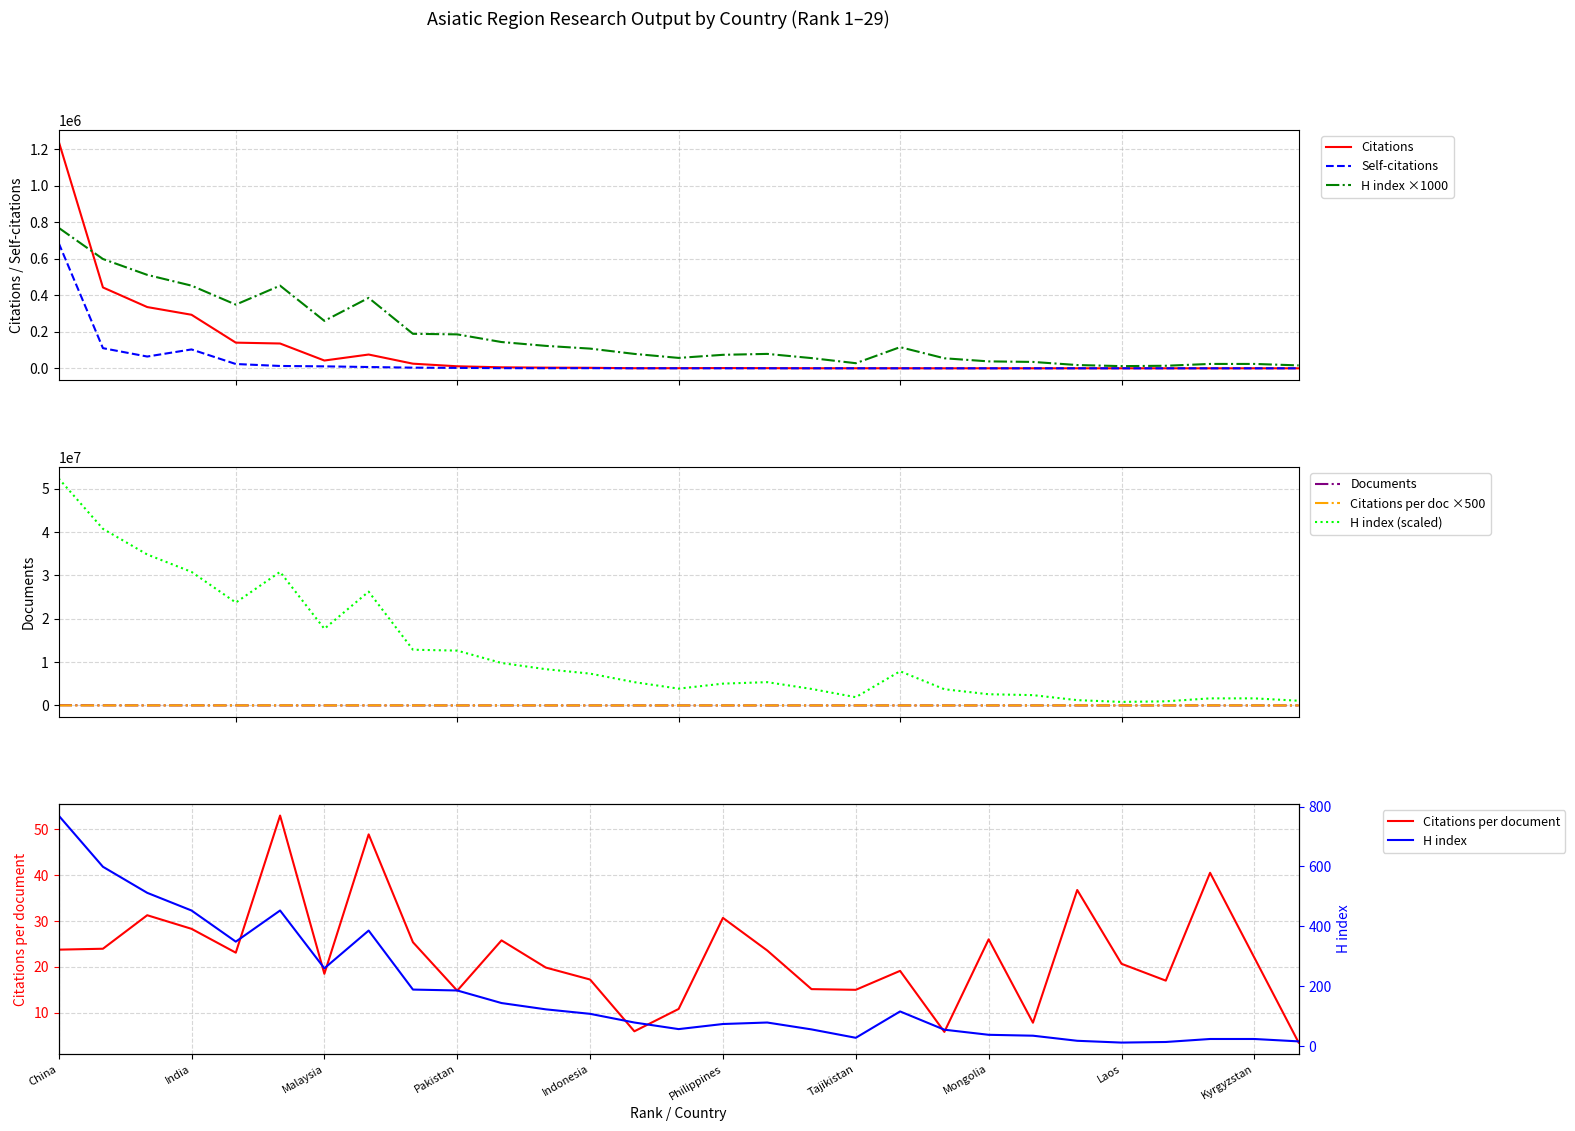

Is the value of Self-citations at 24 greater than the value of Citations at 2?

No